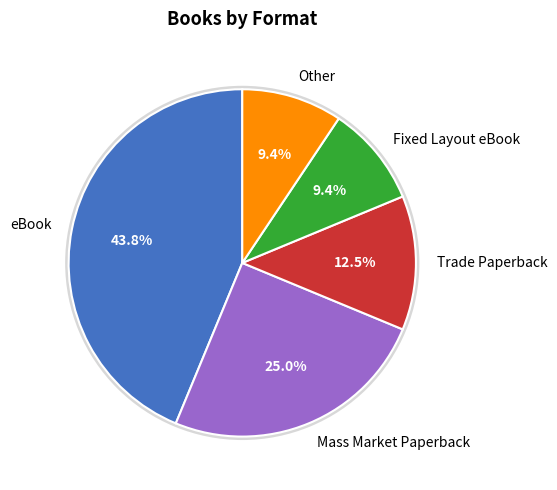

Is there any slice that represents more than half of the pie?

No